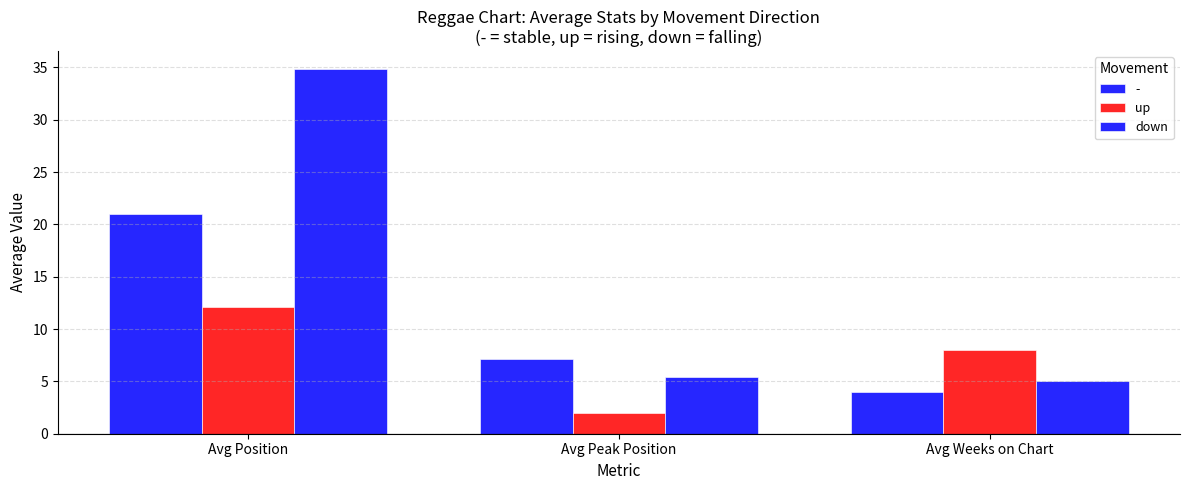

How many bars are there in each group?

3